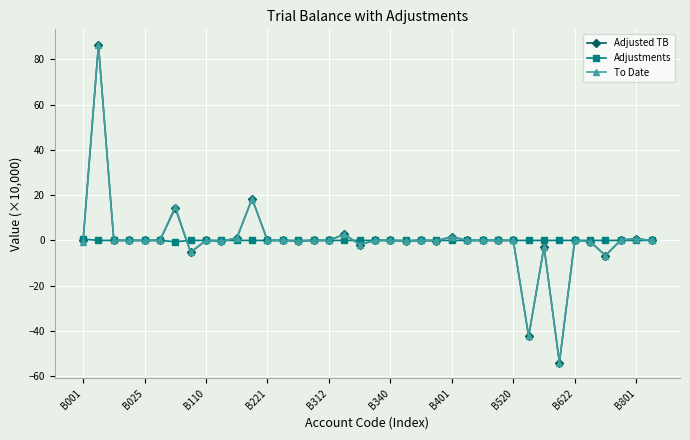

What is the lowest value of the Adjusted TB series?

-53.9